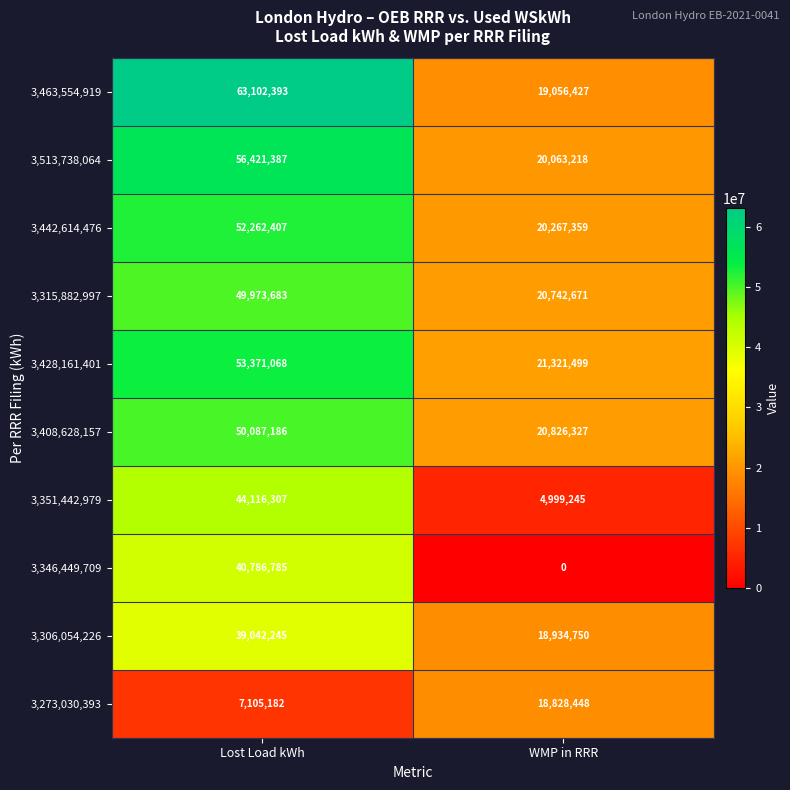

Which label corresponds to the smallest value in the chart?

WMP in RRR